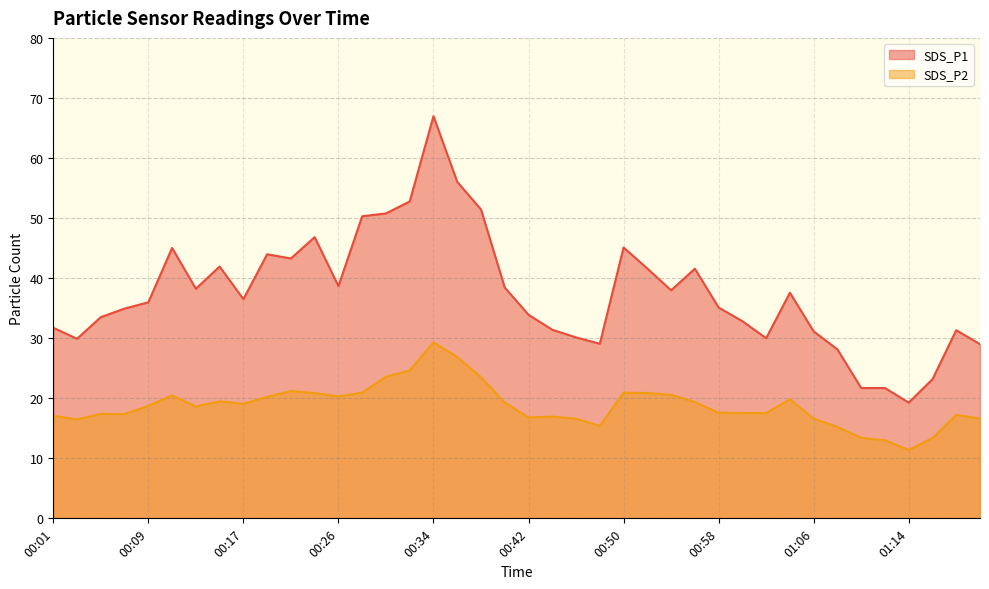

Which series has the largest range (max minus min)?

SDS_P1